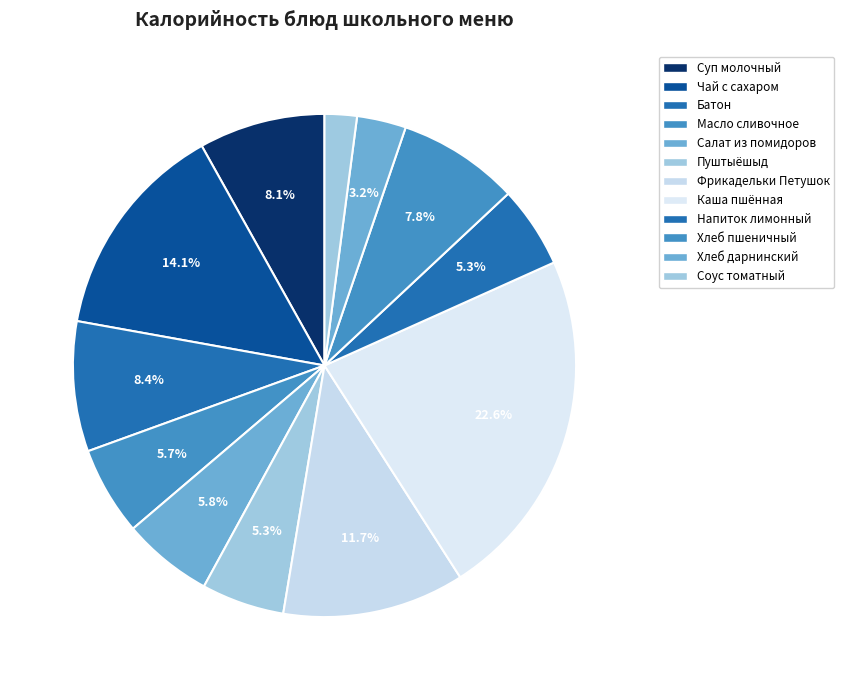

What percentage is the Батон slice, to the nearest percent?

8%